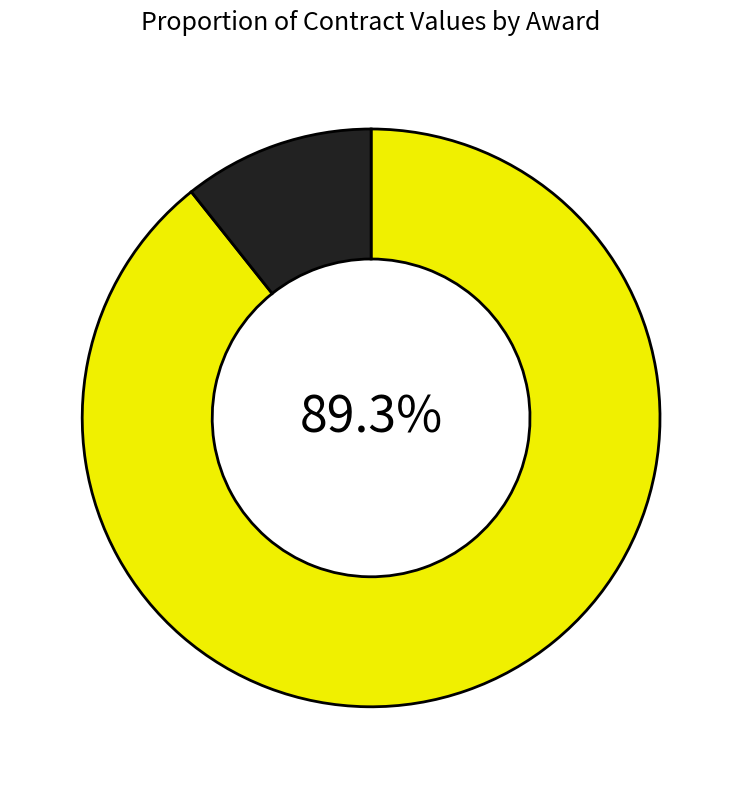

Count the number of slices in the pie.

2